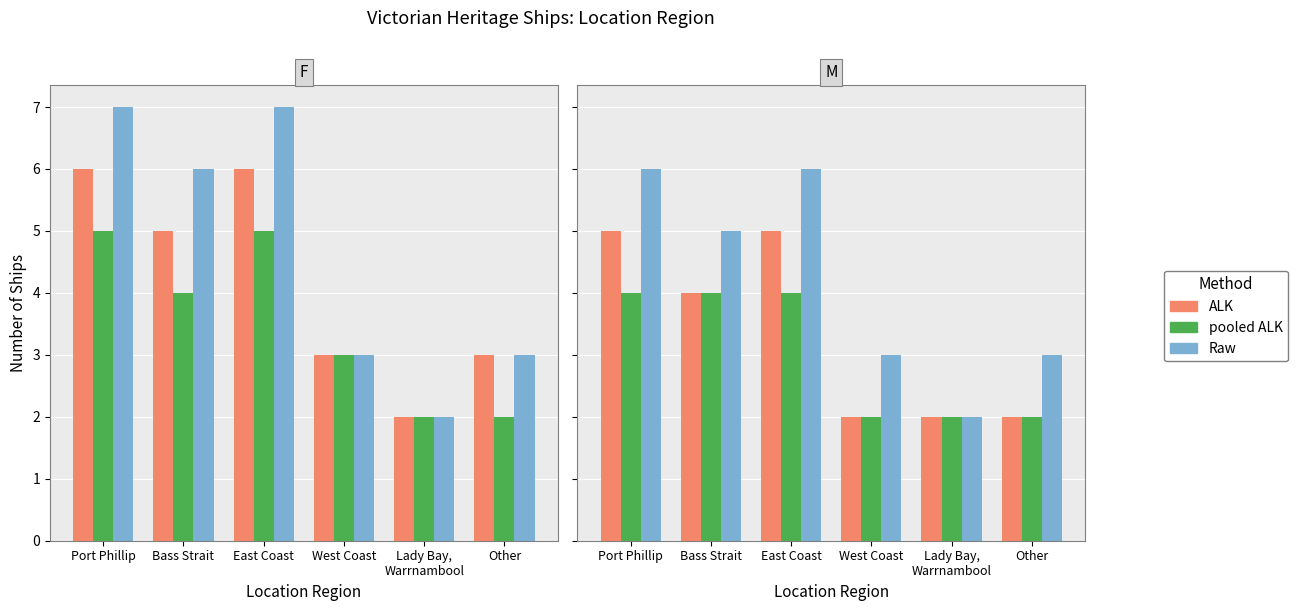

The value of Raw at Bass Strait is 7. True or false?

False